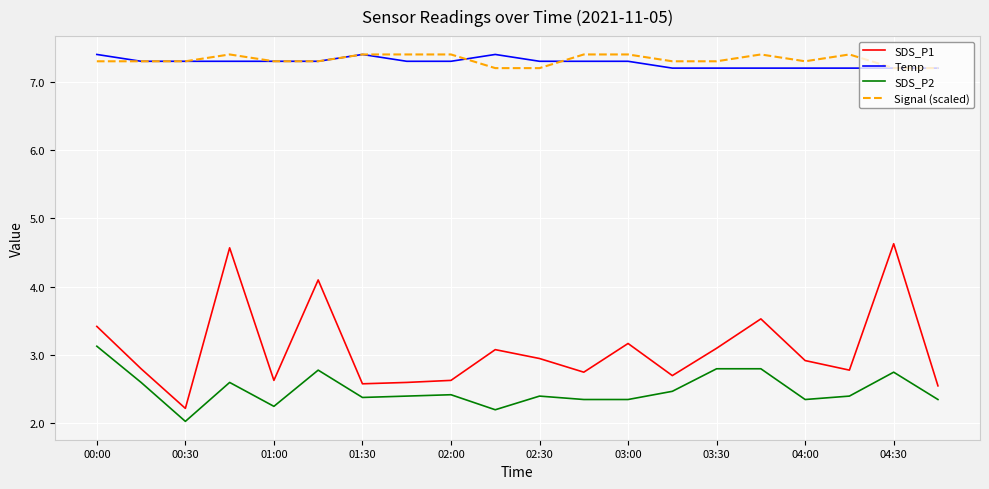

True or false: SDS_P1 and SDS_P2 intersect in this chart.

False